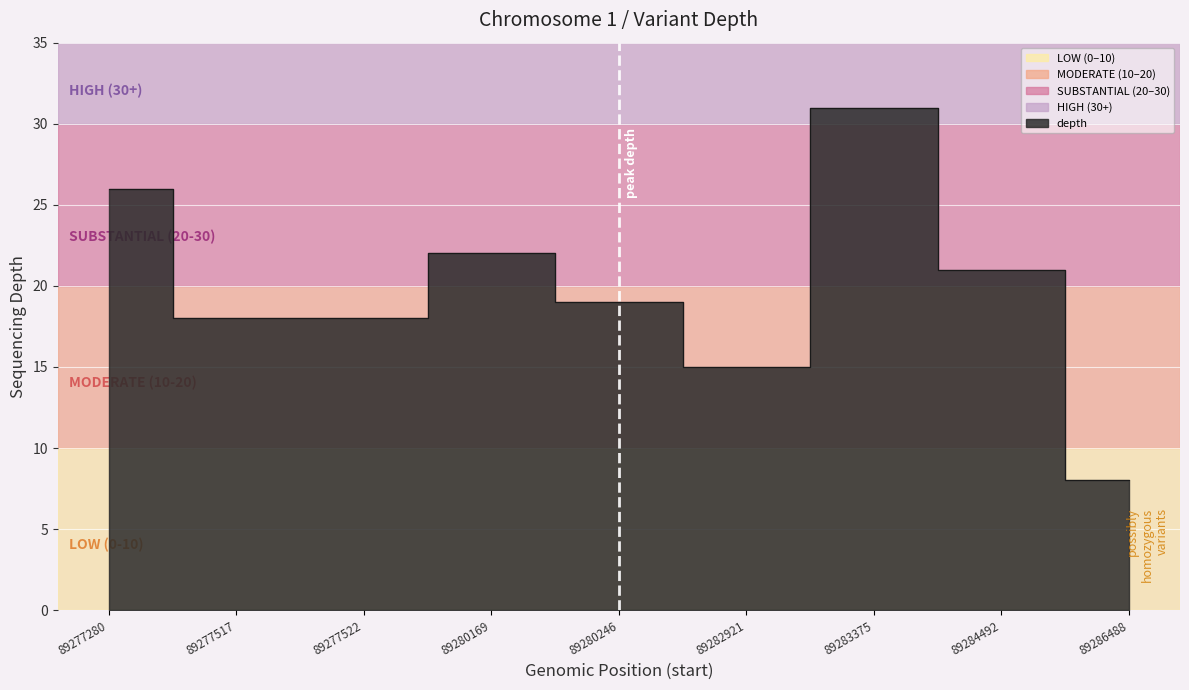

Is it true that the value at 89283375 is 31?

True